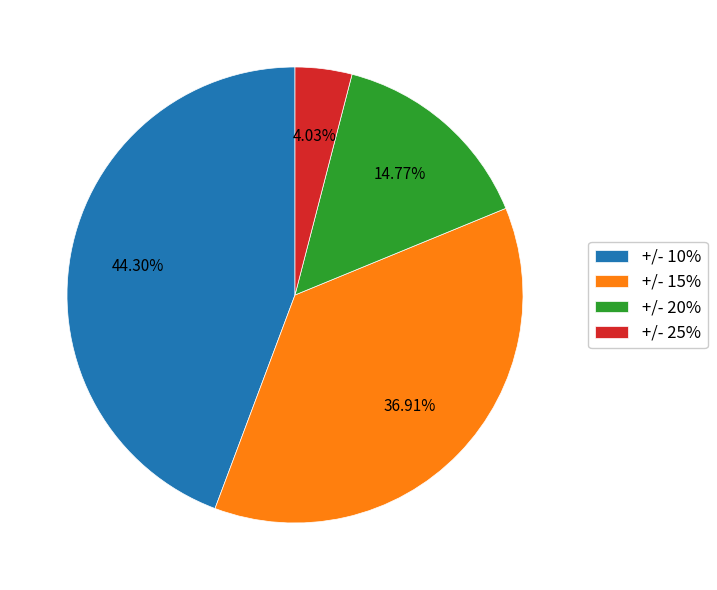

Is the sum of +/- 25% and +/- 10% greater than half?

No